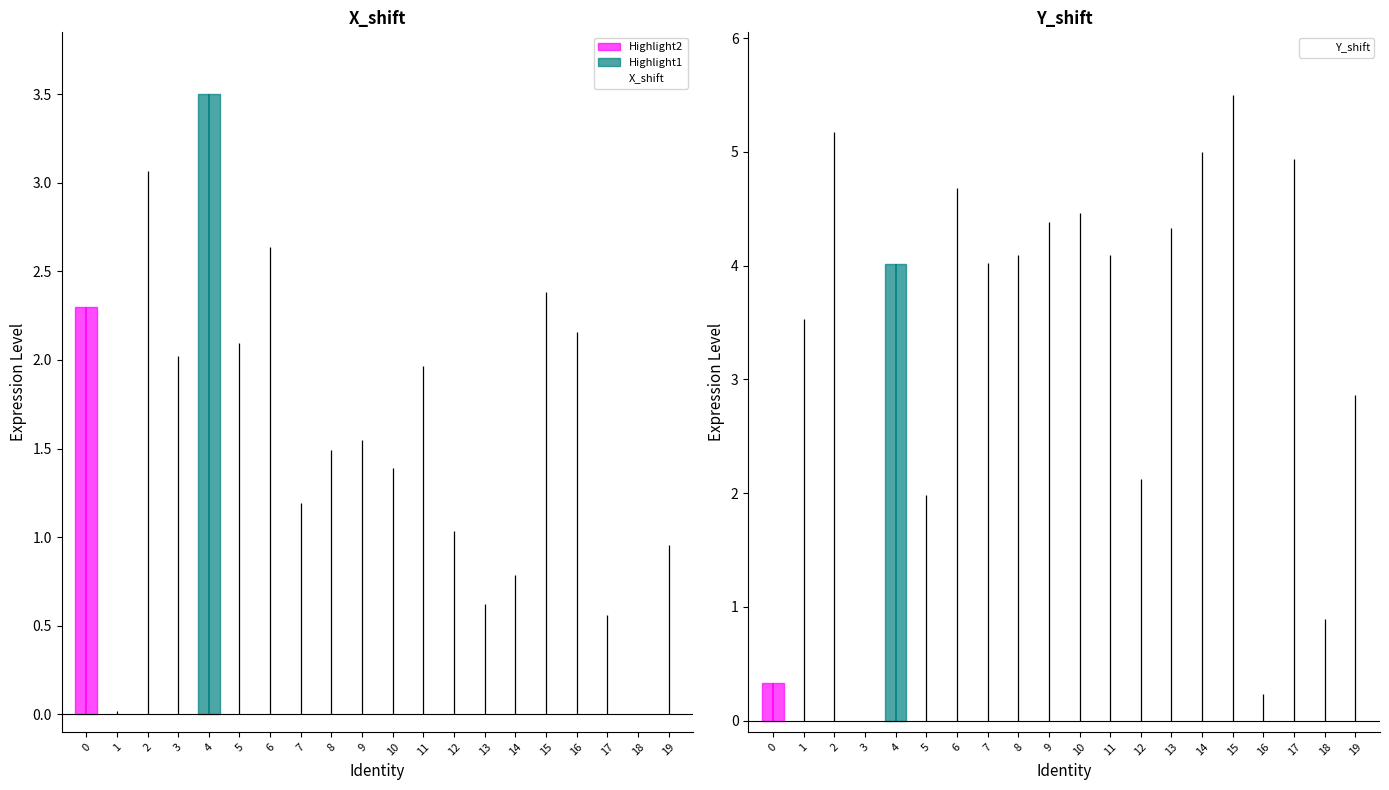

Is it true that Y_shift equals 7.2 at 17?

False